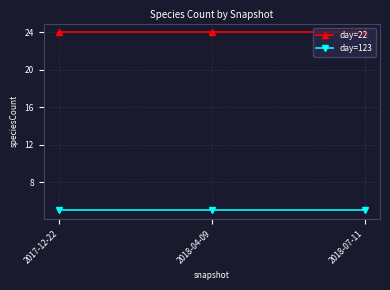

Rank the series at 2018-07-11 from highest to lowest value.

day=22, day=123